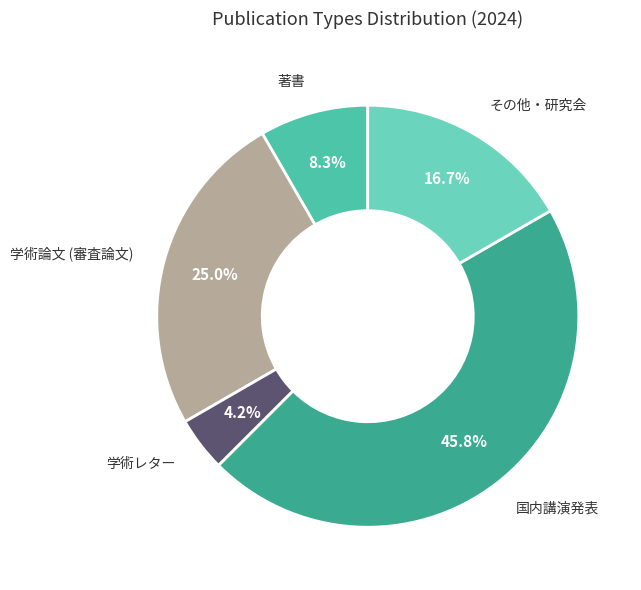

What portion of the pie excludes 学術論文 (審査論文)?

75.0%